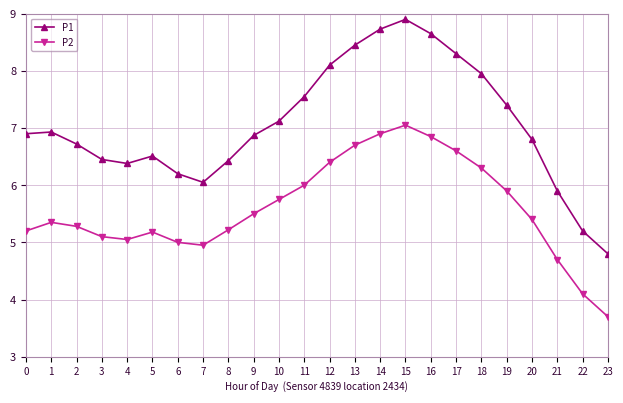

What is the average value of the P1 series?

7.1